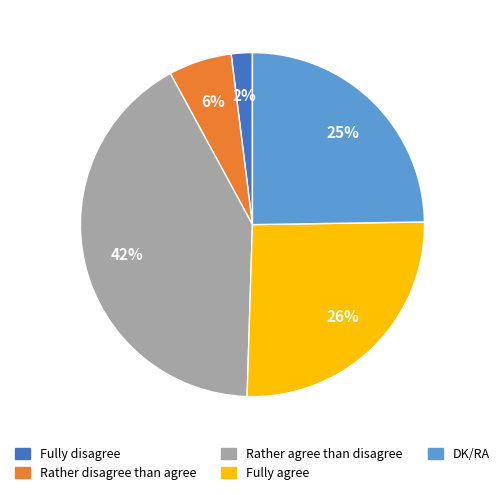

How many segments does this pie chart have?

5